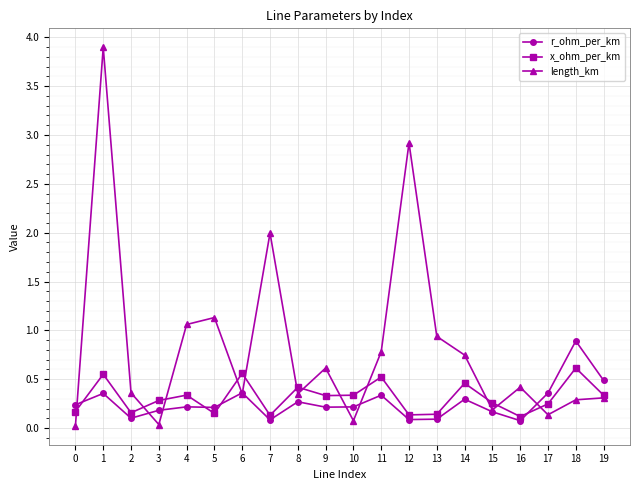

What are all the series names shown in the legend?

r_ohm_per_km, x_ohm_per_km, length_km